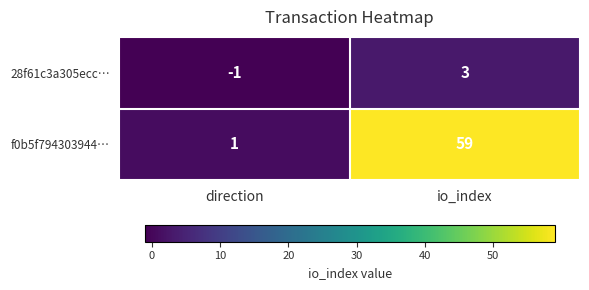

Which series changed the most between direction and io_index?

f0b5f794303944…